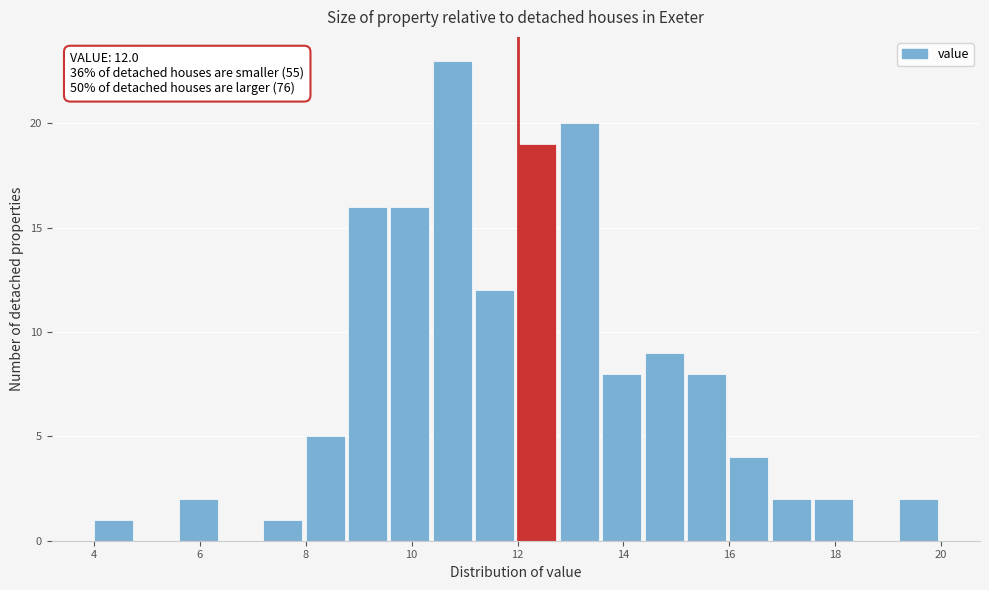

Which range on the x-axis has the tallest bar?

10.4 to 11.2